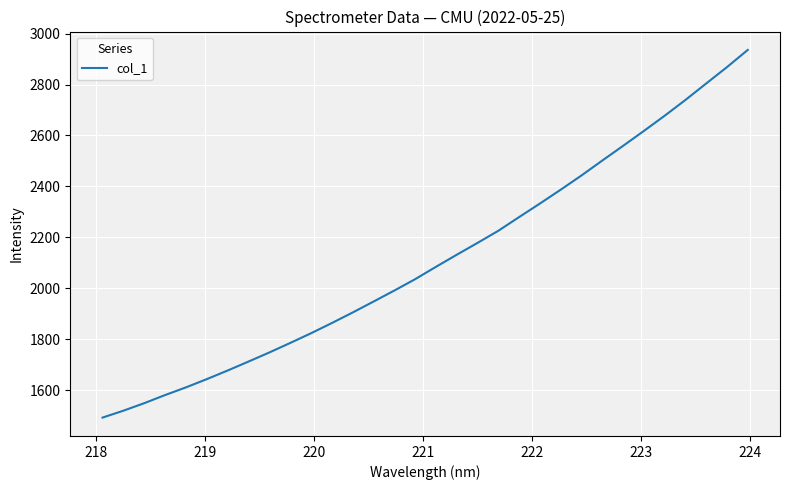

What is the minimum value shown in the chart?

1492.9